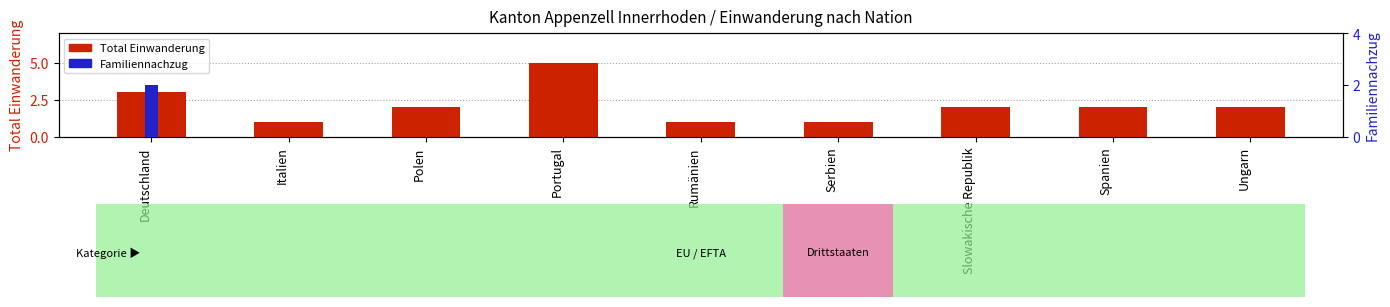

How many data points in Familiennachzug are above 0?

1